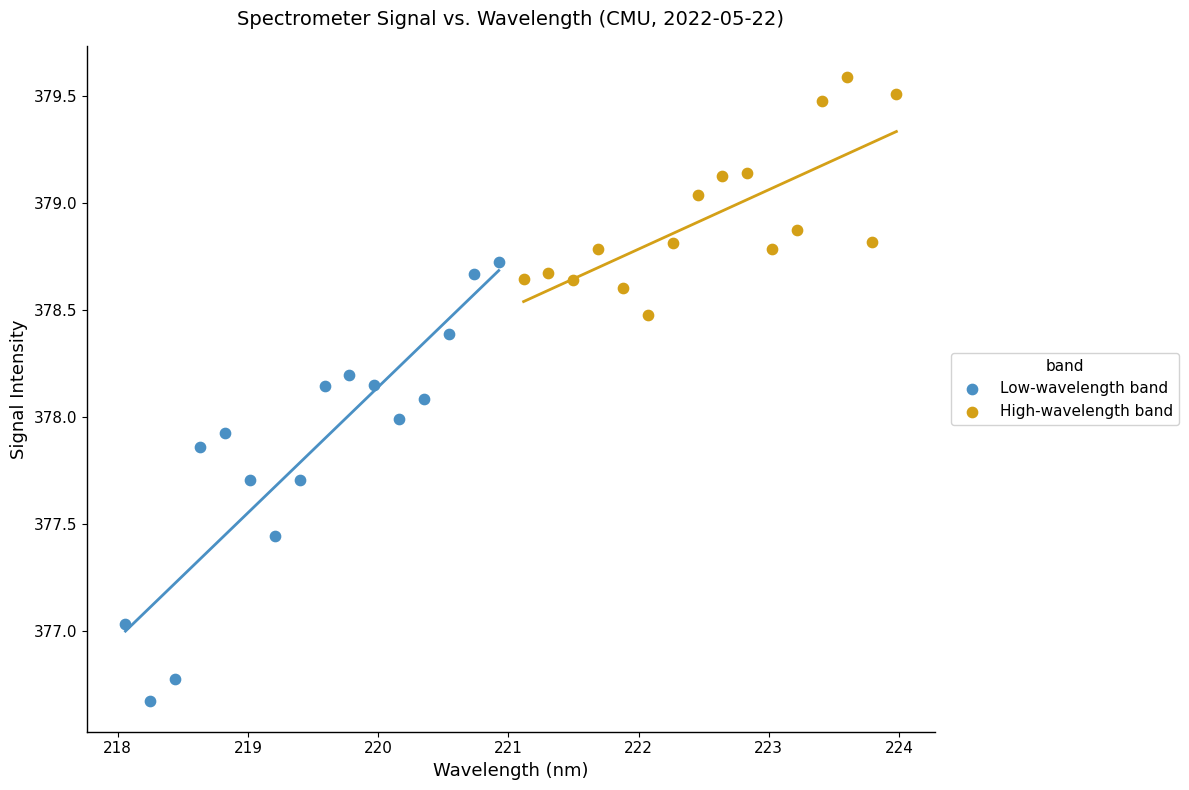

Which series contains the highest Y value?

High-wavelength band